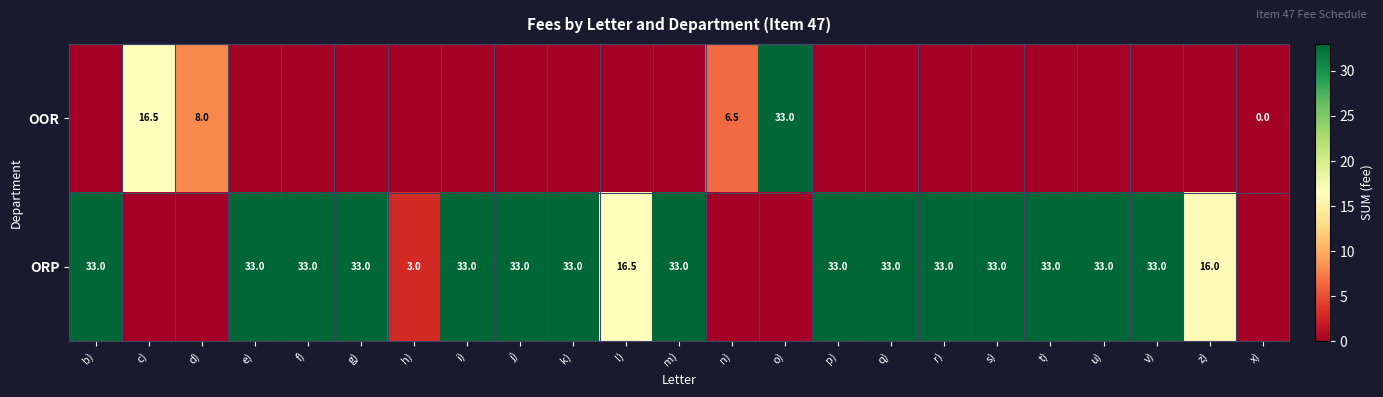

At how many categories does at least one series exceed 0?

22